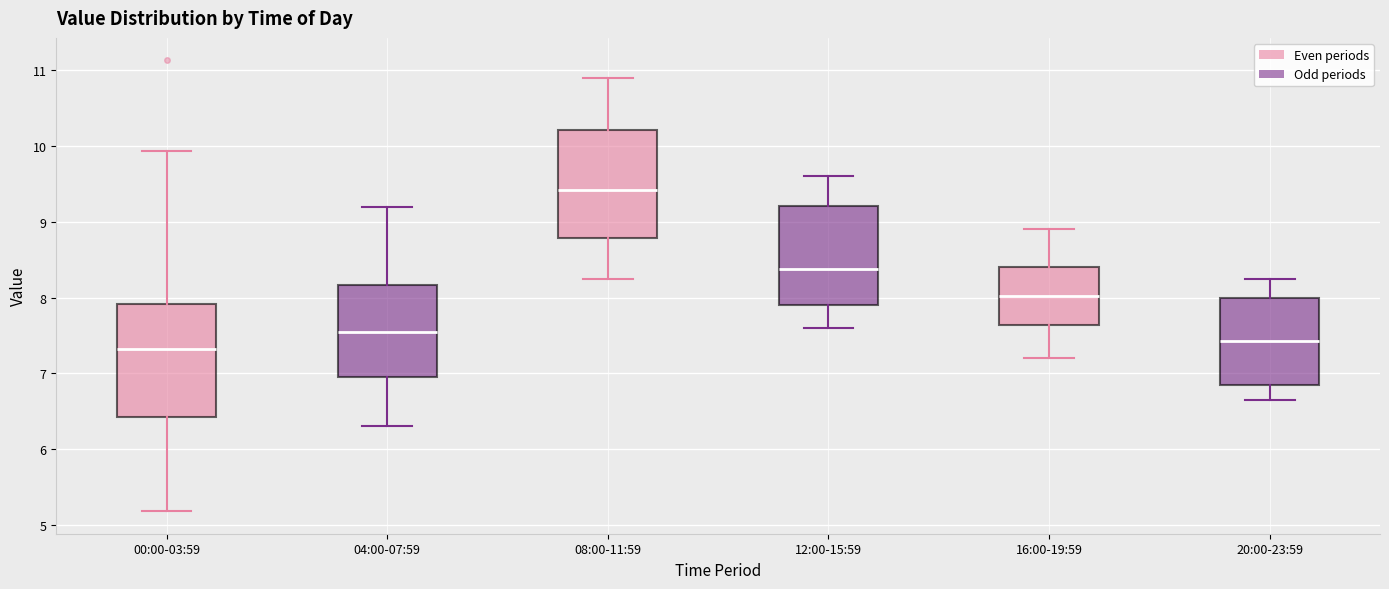

Reading left to right, read every box against the y-axis: the position of its median line, the range the box covers, and the ends of its whiskers. The values are not printed on the chart, so give them approximately, as read against the axis.

00:00-03:59: median 7.3, box 6.4 to 7.9, whiskers 5.2 to 9.9
04:00-07:59: median 7.6, box 7.0 to 8.2, whiskers 6.3 to 9.2
08:00-11:59: median 9.4, box 8.8 to 10.2, whiskers 8.3 to 10.9
12:00-15:59: median 8.4, box 7.9 to 9.2, whiskers 7.6 to 9.6
16:00-19:59: median 8.0, box 7.6 to 8.4, whiskers 7.2 to 8.9
20:00-23:59: median 7.4, box 6.9 to 8.0, whiskers 6.7 to 8.3